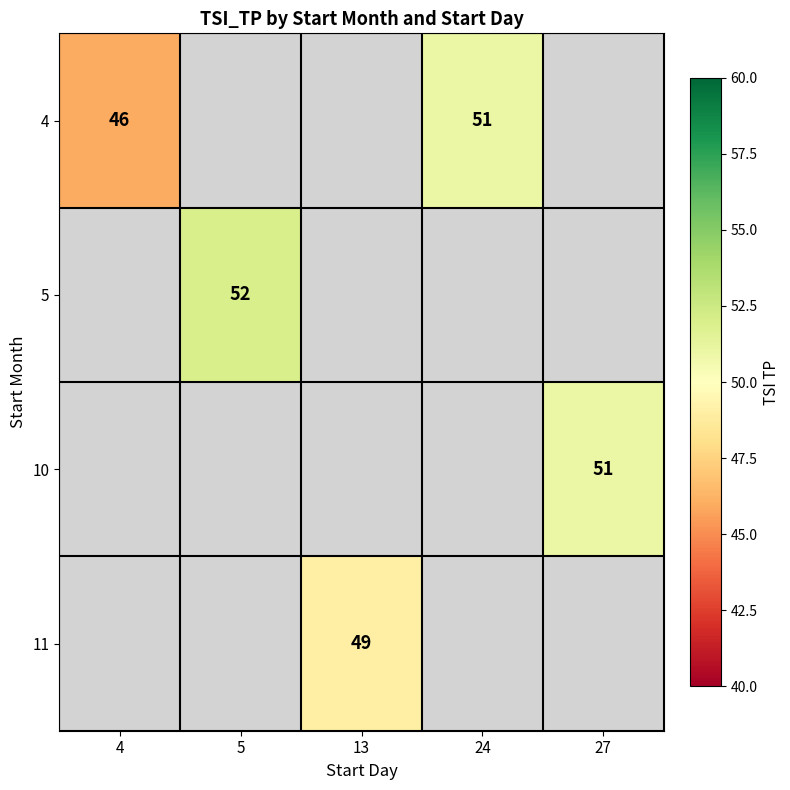

Is it true that 10 equals 26 at 27?

False